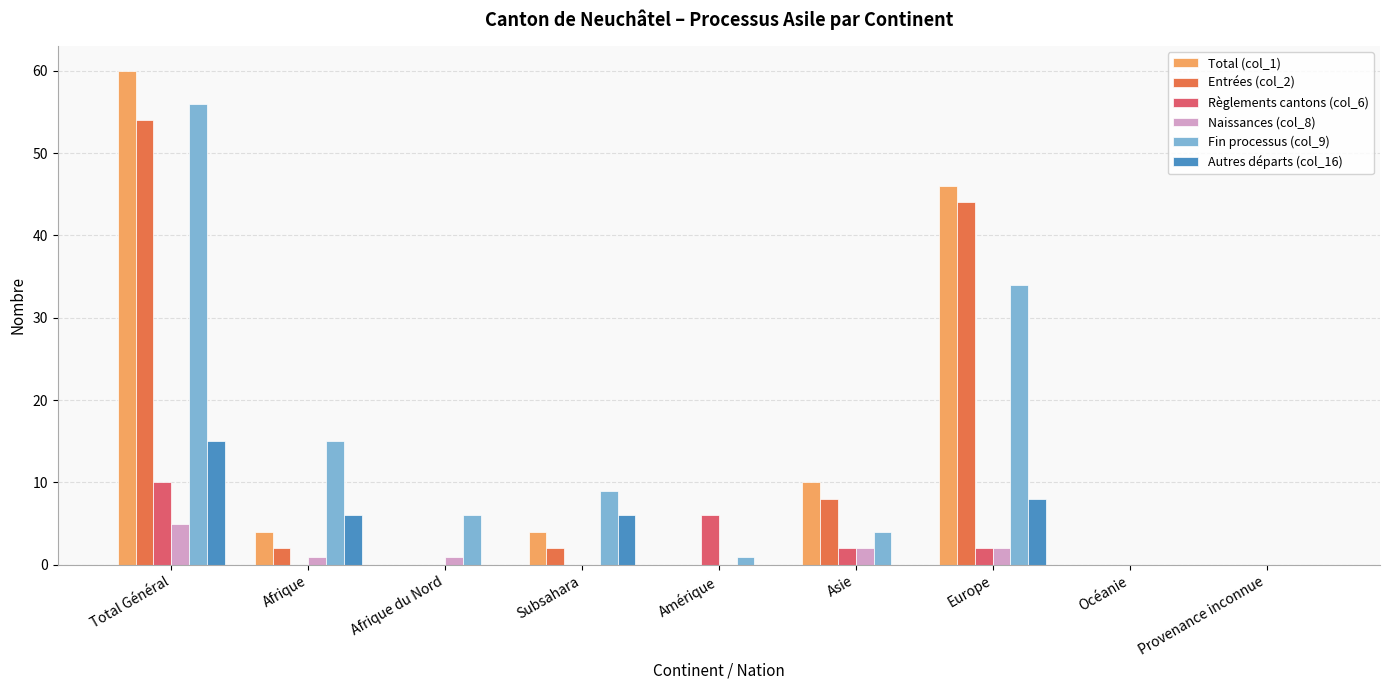

What is the sum of all Entrées (col_2) values?

110